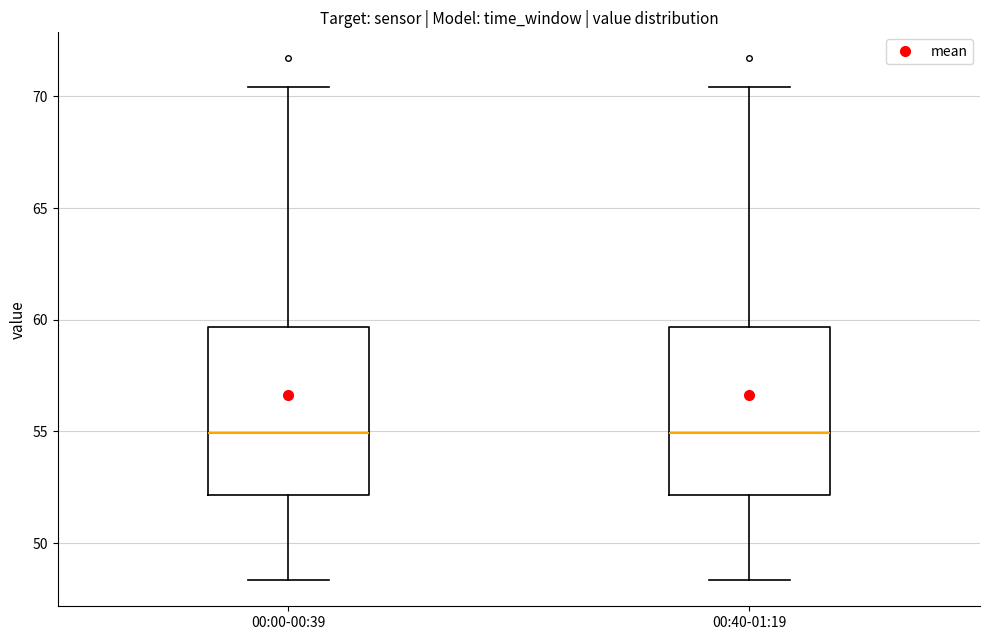

Reading left to right, transcribe this box plot: for each box, give where its median line is, the range the box spans, and where its two whiskers end, as read against the y-axis. The values are not printed on the chart, so give them approximately, as read against the axis.

00:00-00:39: median 55.0, box 52.0 to 59.5, whiskers 48.5 to 70.5
00:40-01:19: median 55.0, box 52.0 to 59.5, whiskers 48.5 to 70.5